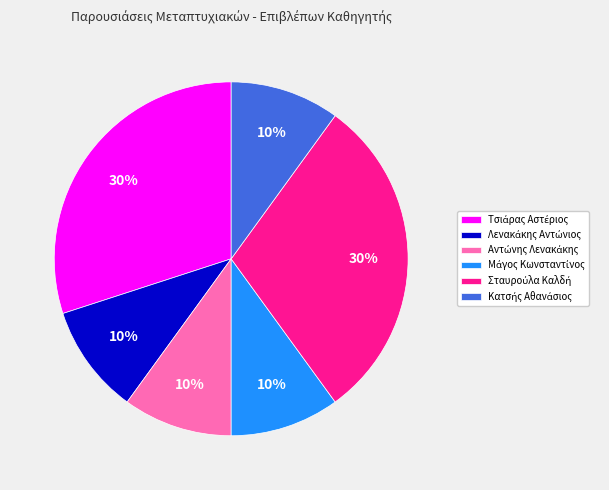

To the nearest percent, what is the difference between the largest and smallest slice percentages?

20%